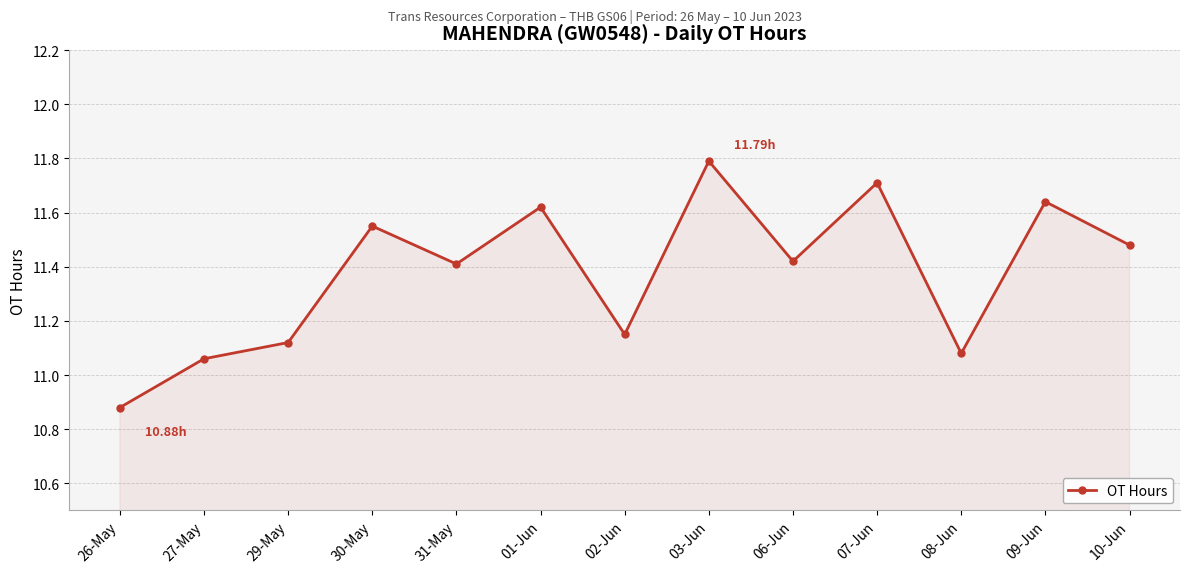

What is the change in value from 06-Jun to 09-Jun?

+0.2